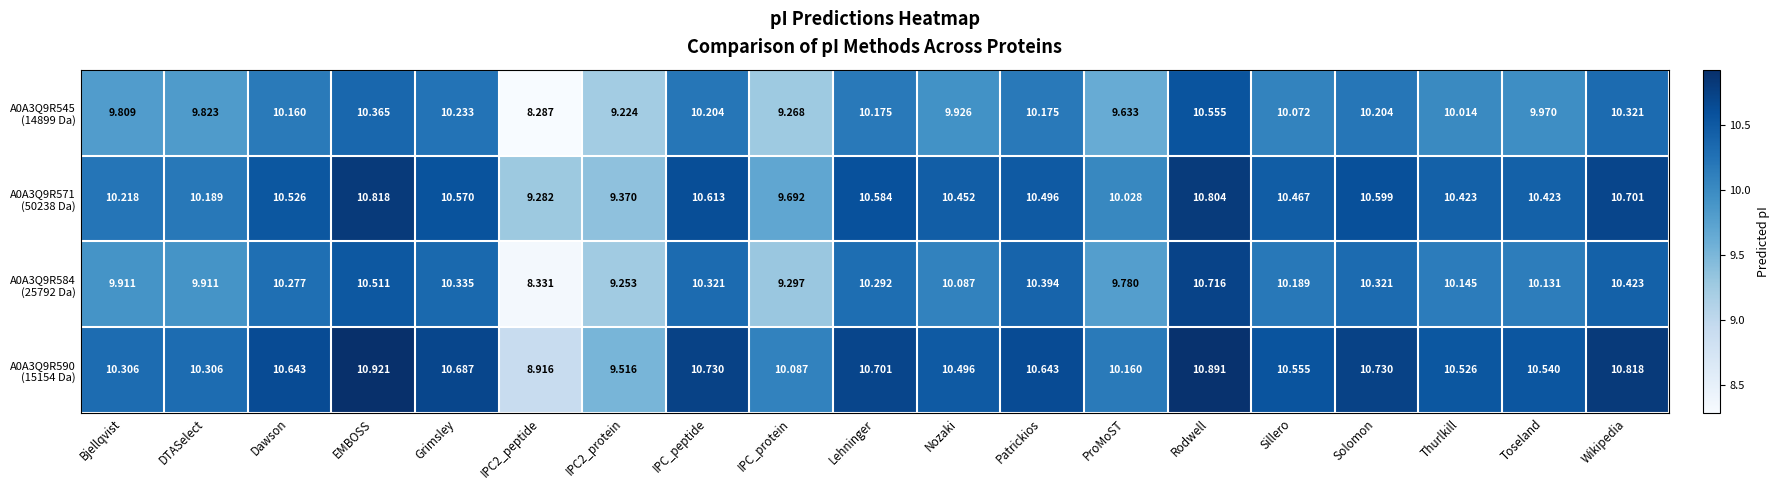

Count the number of categories in the chart.

19